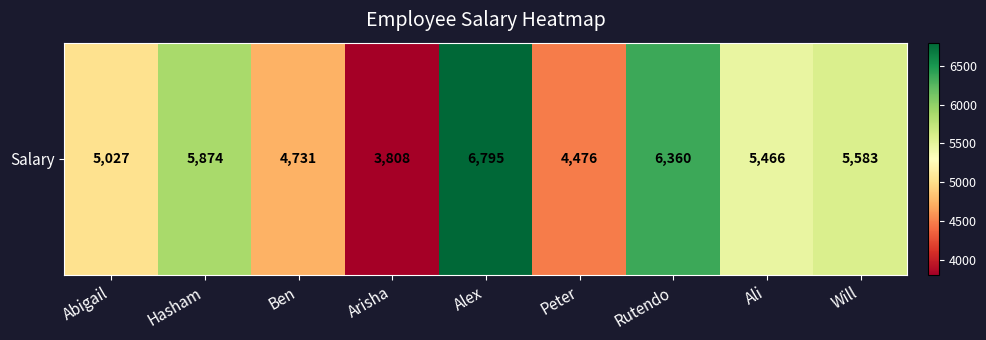

Rank the categories by value from highest to lowest.

Alex, Rutendo, Hasham, Will, Ali, Abigail, Ben, Peter, Arisha